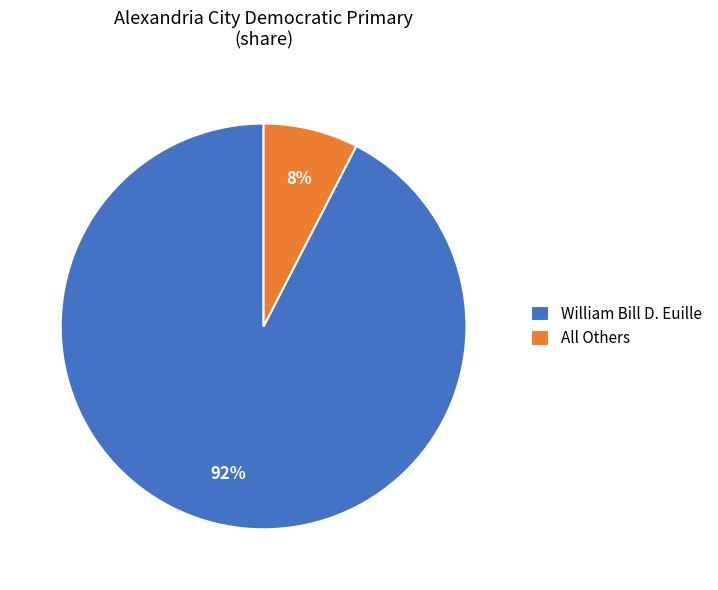

The All Others slice represents 14% of the pie. True or false?

False